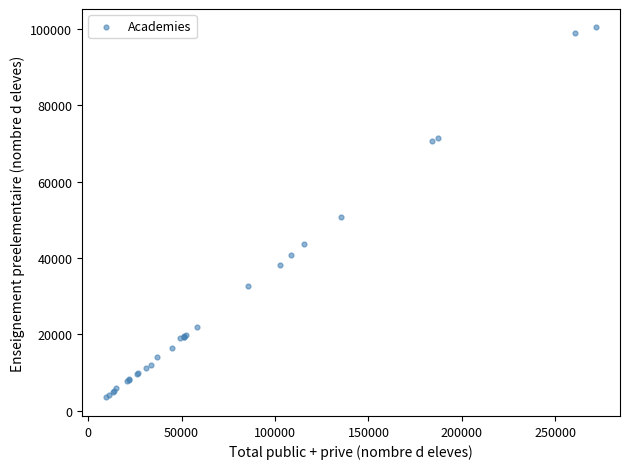

What Y value in the scatter plot is closest to 51949?

50817